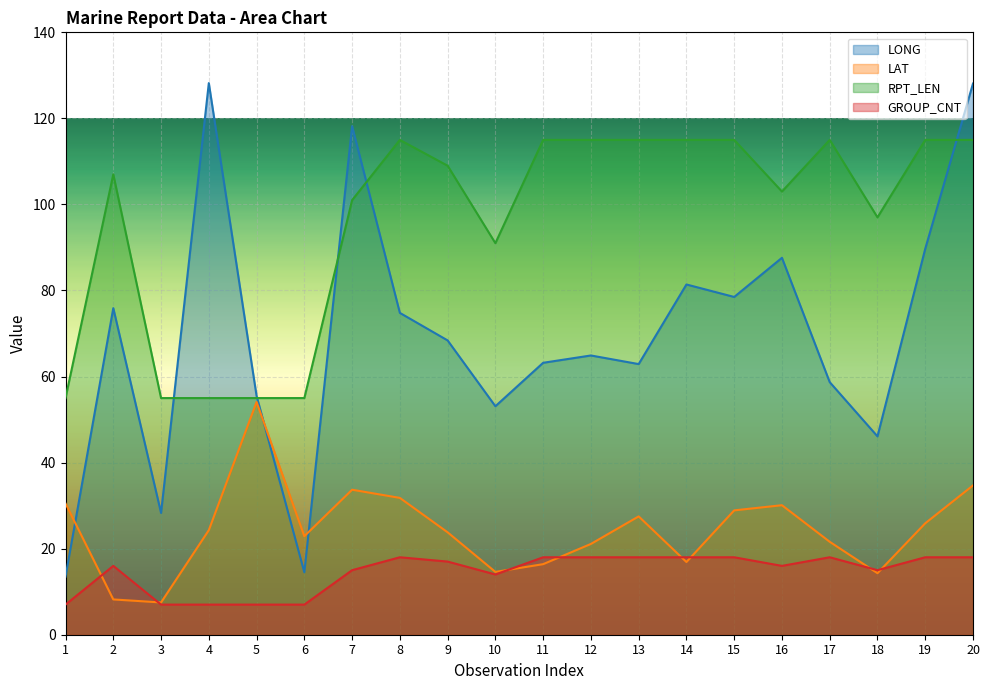

Reading left to right, transcribe all the data shown in this chart.

LONG: 1=13.5	2=75.9	3=28.3	4=128.2	5=55.5	6=14.5	7=118.2	8=74.8	9=68.4	10=53.1	11=63.2	12=64.9	13=62.9	14=81.4	15=78.5	16=87.6	17=58.7	18=46.1	19=89.7	20=128.1
LAT: 1=30.5	2=8.2	3=7.5	4=24.3	5=54.1	6=22.9	7=33.7	8=31.8	9=23.8	10=14.6	11=16.4	12=21.1	13=27.5	14=16.9	15=28.9	16=30.1	17=21.6	18=14.3	19=25.9	20=34.7
RPT_LEN: 1=55.0	2=107.0	3=55.0	4=55.0	5=55.0	6=55.0	7=101.0	8=115.0	9=109.0	10=91.0	11=115.0	12=115.0	13=115.0	14=115.0	15=115.0	16=103.0	17=115.0	18=97.0	19=115.0	20=115.0
GROUP_CNT: 1=7.0	2=16.0	3=7.0	4=7.0	5=7.0	6=7.0	7=15.0	8=18.0	9=17.0	10=14.0	11=18.0	12=18.0	13=18.0	14=18.0	15=18.0	16=16.0	17=18.0	18=15.0	19=18.0	20=18.0